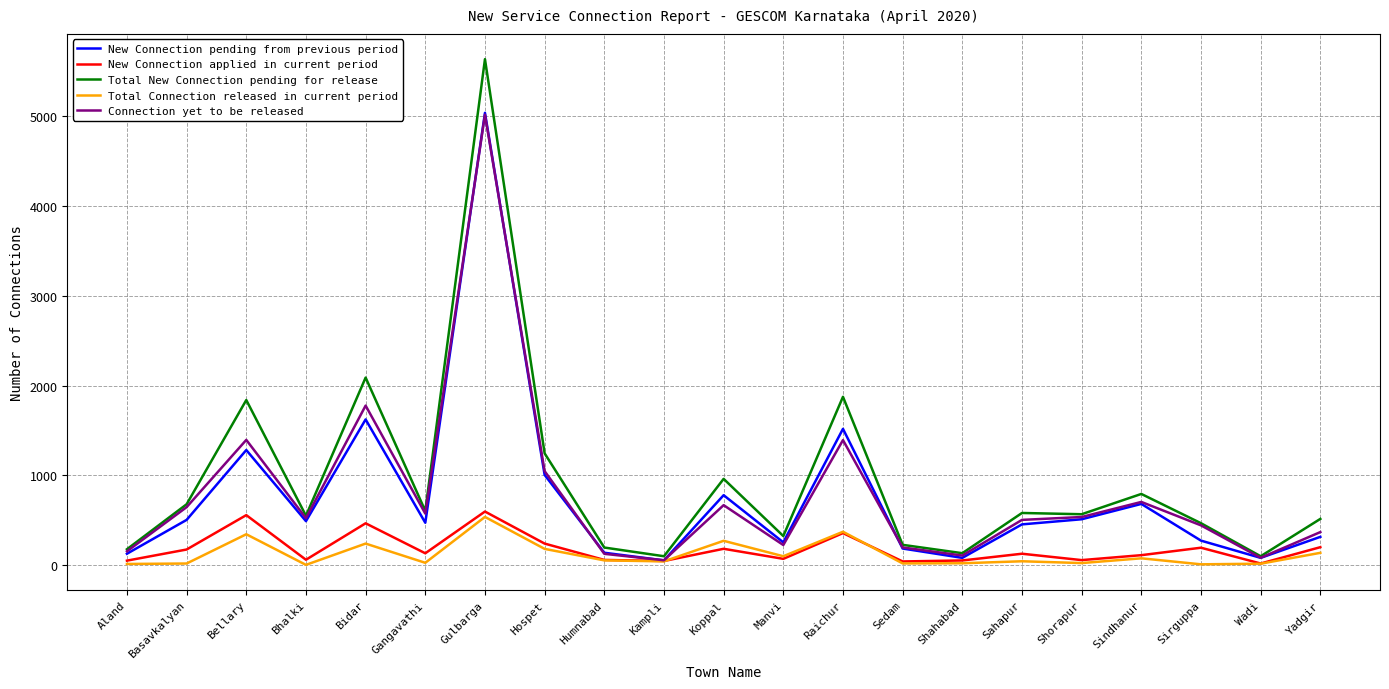

The Connection yet to be released series shows 1115 at Sindhanur. True or false?

False